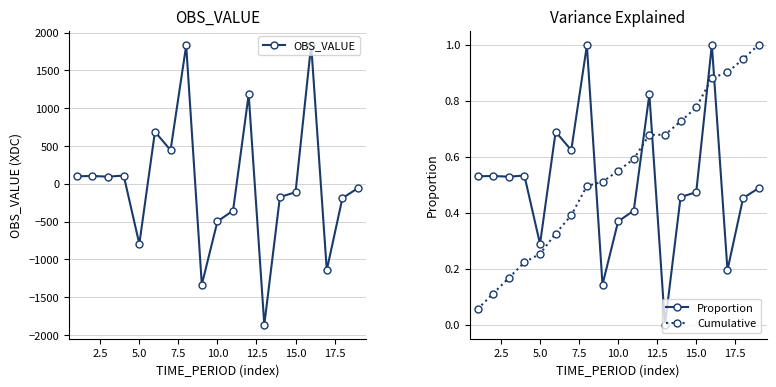

What is the minimum value for OBS_VALUE?

-1863